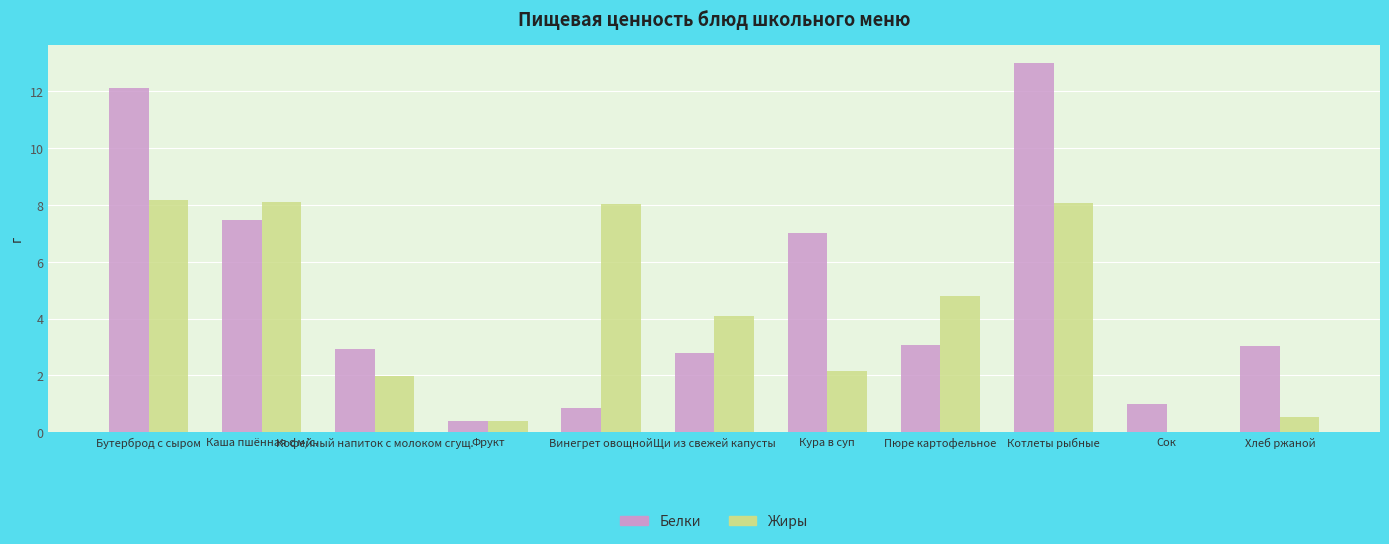

Which category has the highest value across all series?

Котлеты рыбные